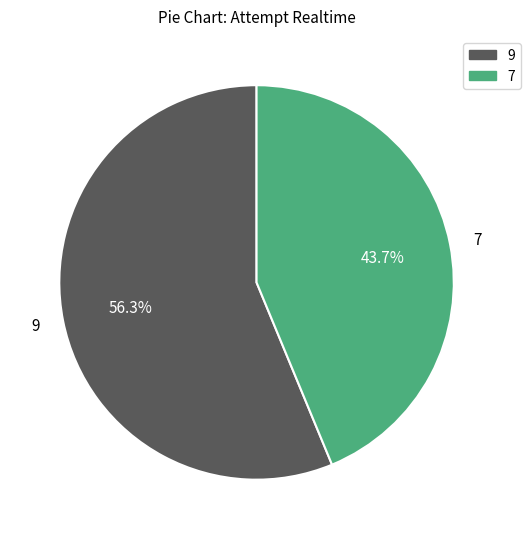

Is there any slice that represents more than half of the pie?

Yes